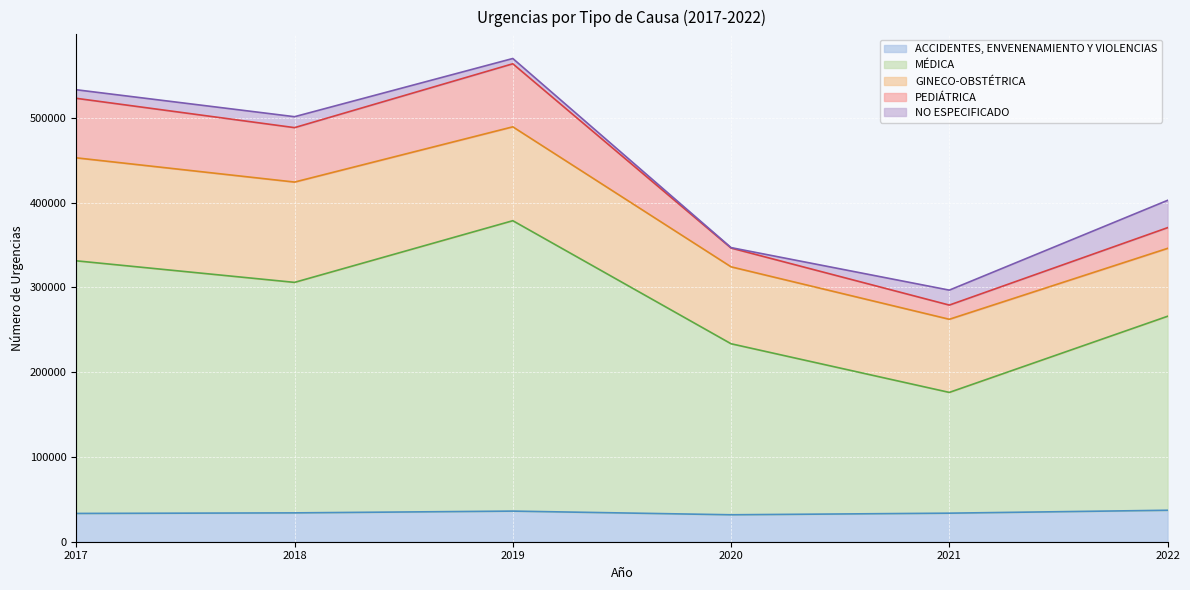

At which label is NO ESPECIFICADO closest to 16366?

2021